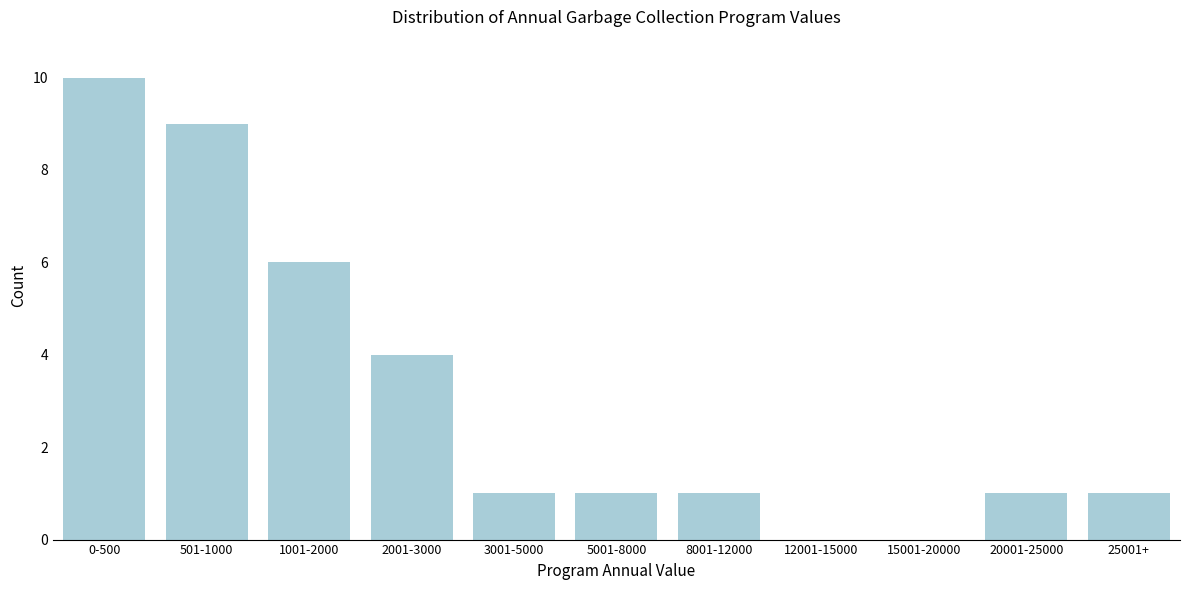

Reading right to left, extract all data points from this chart.

25001+=1	20001-25000=1	15001-20000=0	12001-15000=0	8001-12000=1	5001-8000=1	3001-5000=1	2001-3000=4	1001-2000=6	501-1000=9	0-500=10